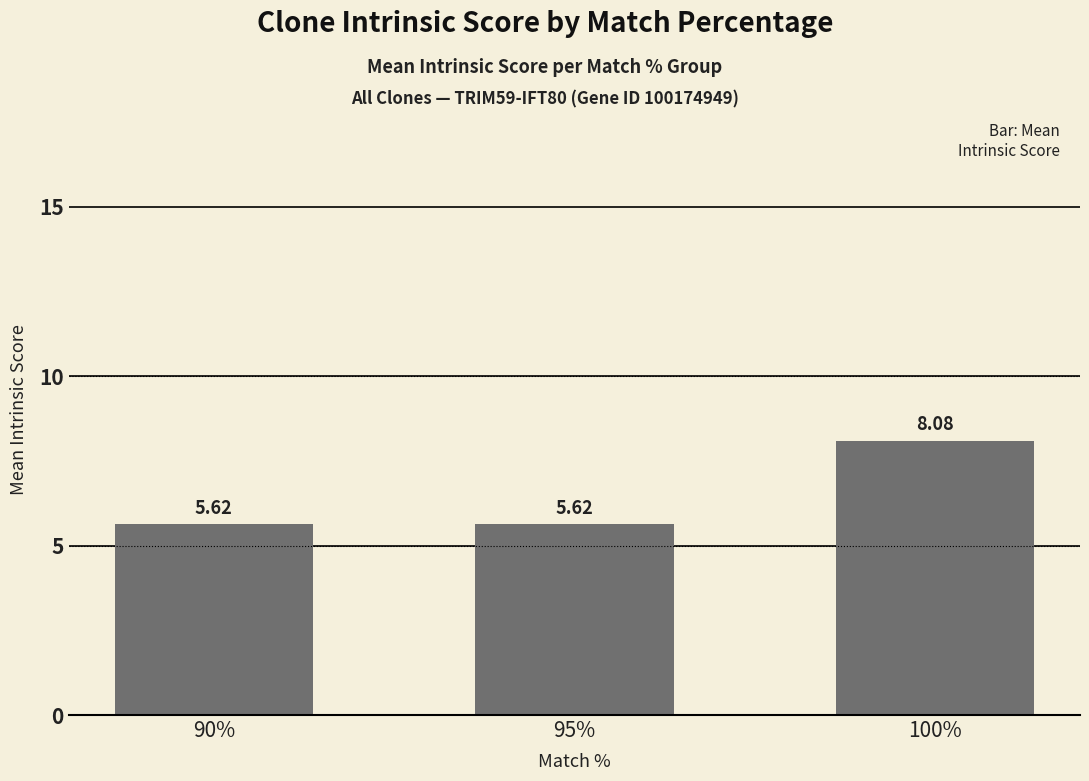

Is it true that the value at 100% is 8.1?

True